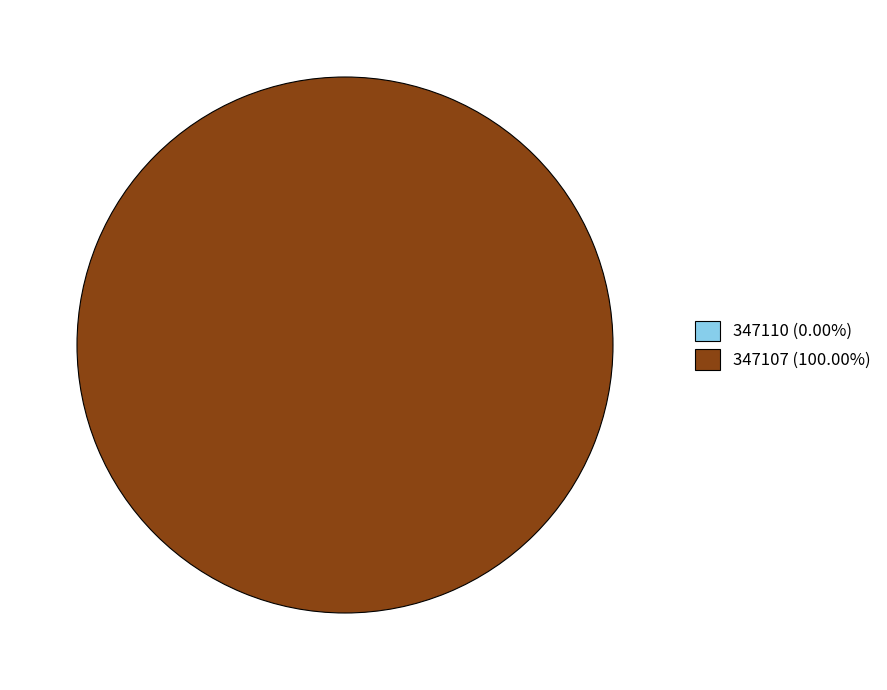

What is the smallest slice in the pie chart?

347110